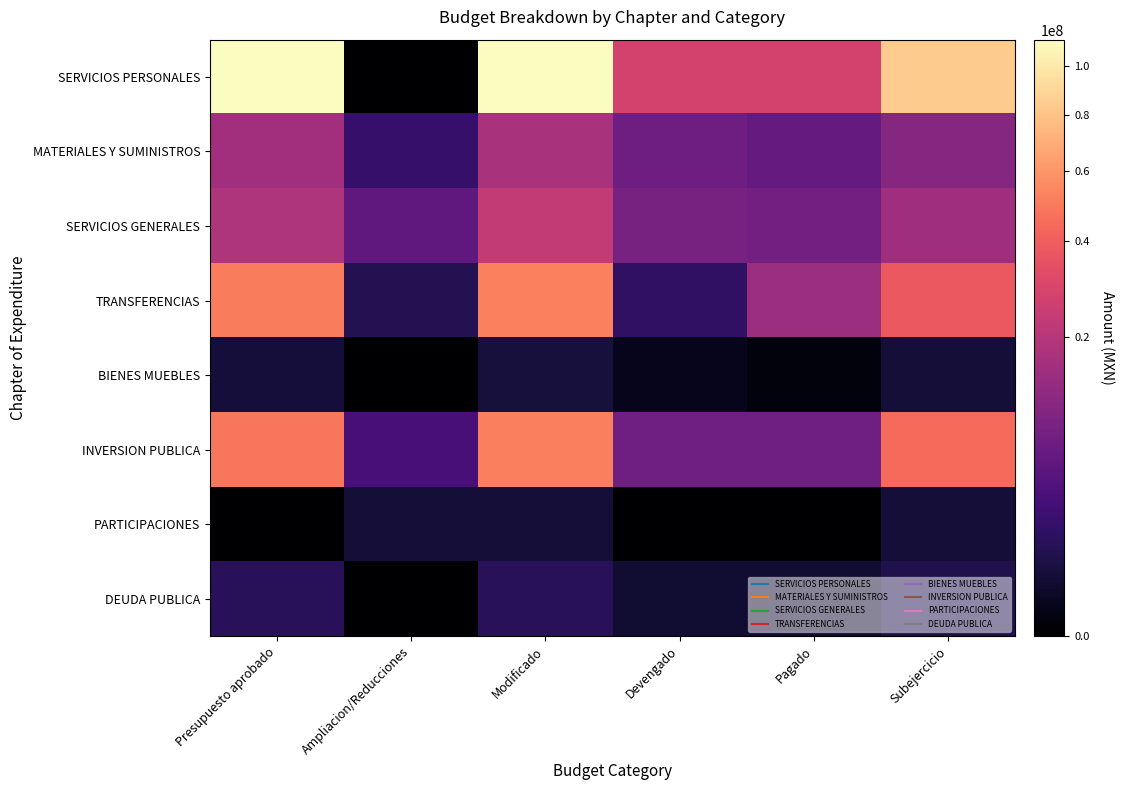

Rank the series at Modificado from lowest to highest value.

PARTICIPACIONES, BIENES MUEBLES, DEUDA PUBLICA, MATERIALES Y SUMINISTROS, SERVICIOS GENERALES, INVERSION PUBLICA, TRANSFERENCIAS, SERVICIOS PERSONALES